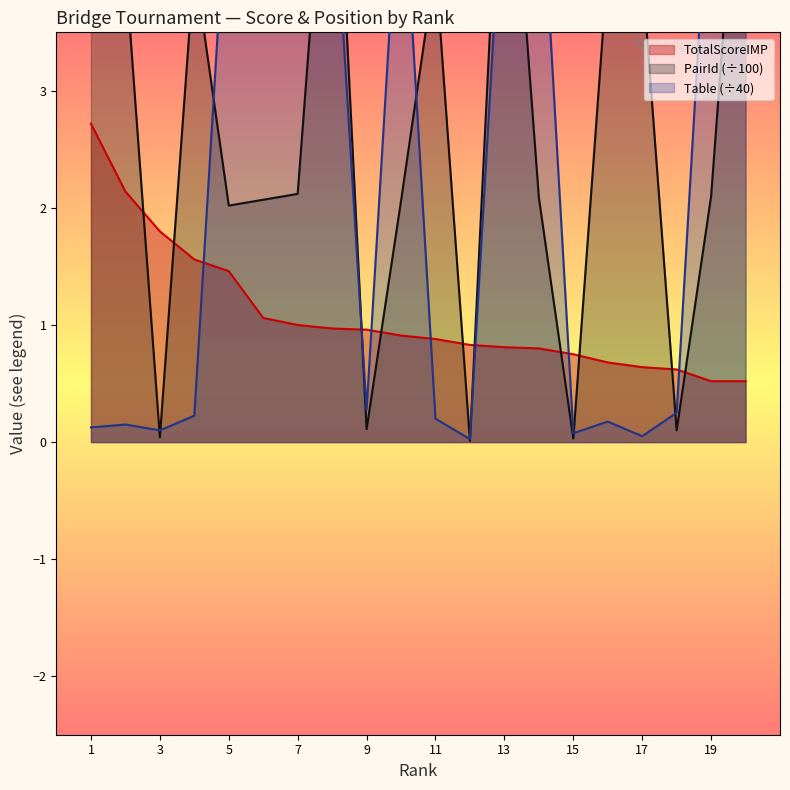

What is the greatest value displayed?

6.0